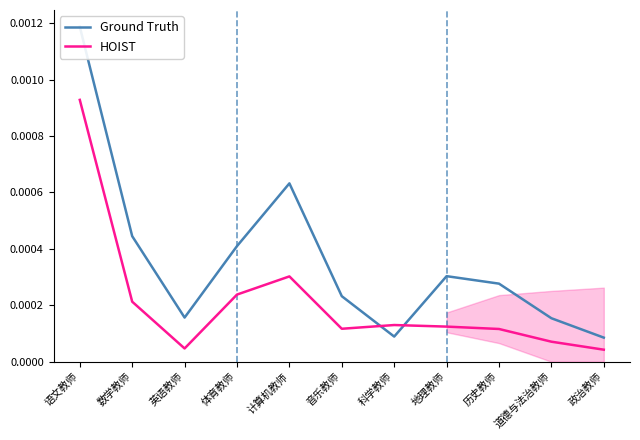

Where do HOIST and Ground Truth first cross each other?

音乐教师 and 科学教师